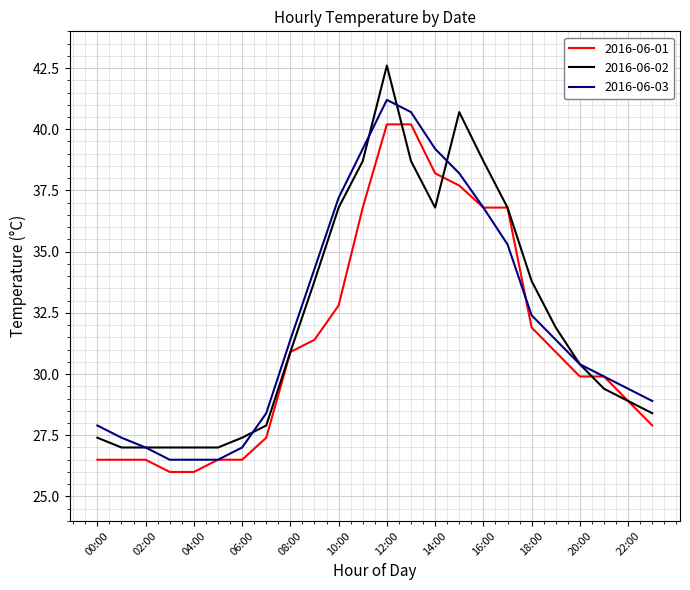

Which series has the largest range (max minus min)?

2016-06-02